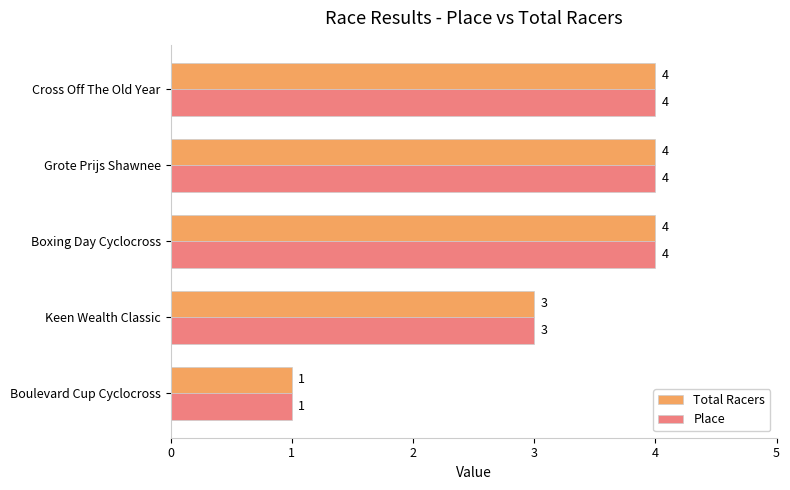

Is it true that Total Racers equals 6 at Grote Prijs Shawnee?

False